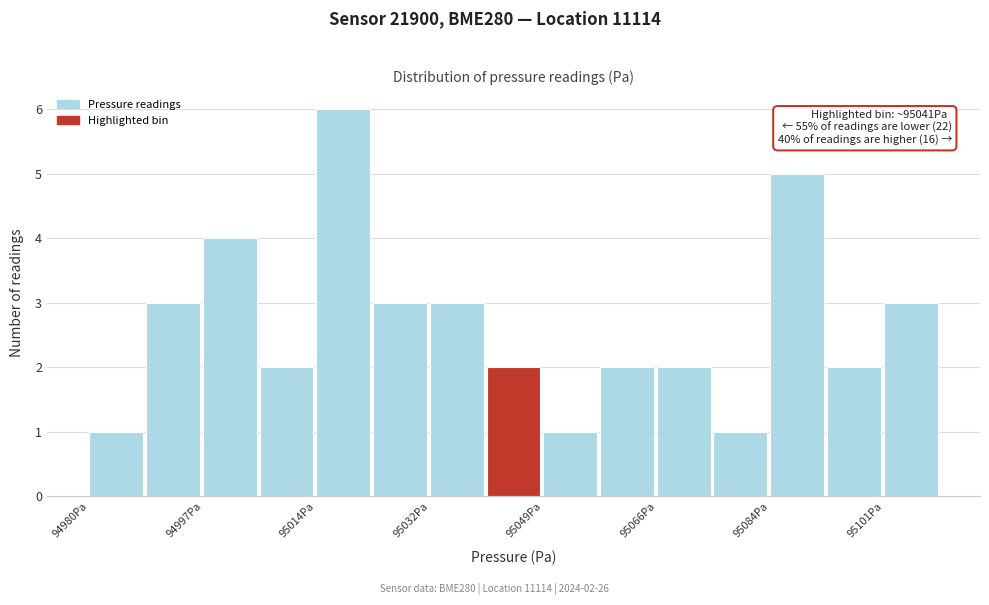

Which range on the x-axis has the tallest bar?

95014 to 95024